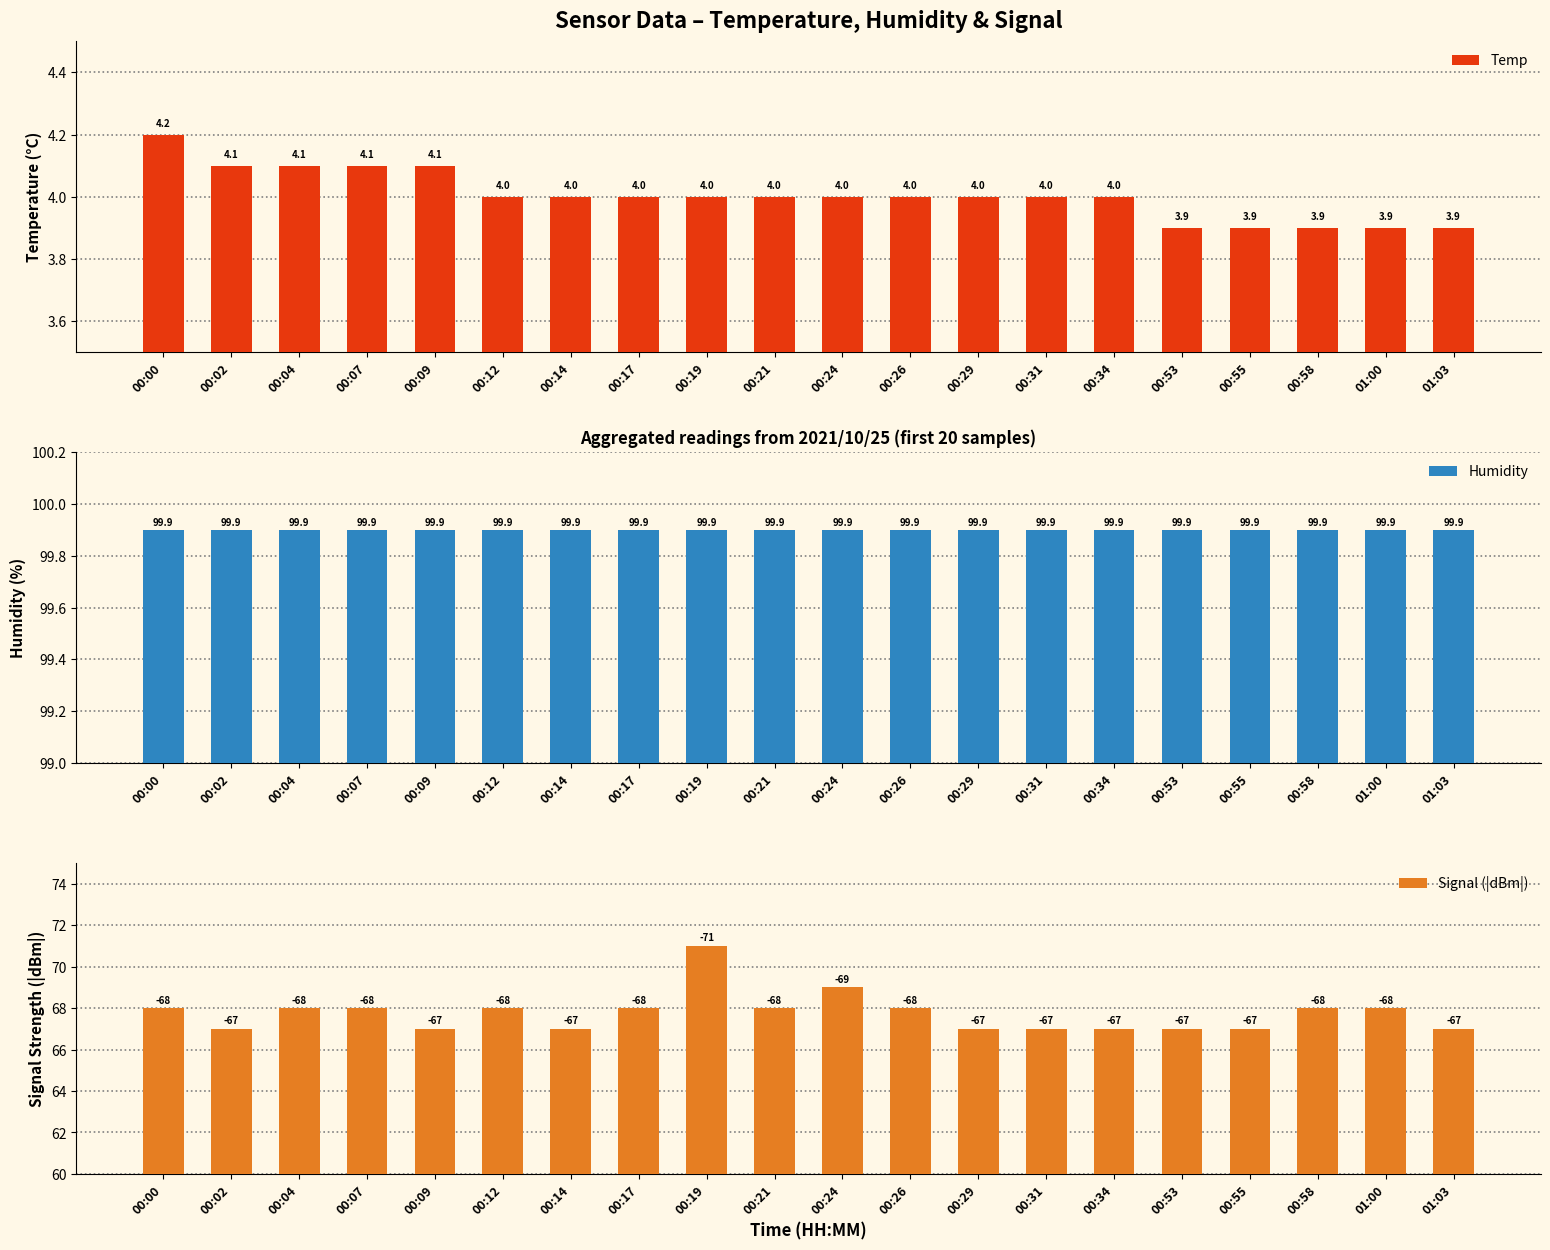

What is the average value of the Signal (|dBm|) series?

67.8